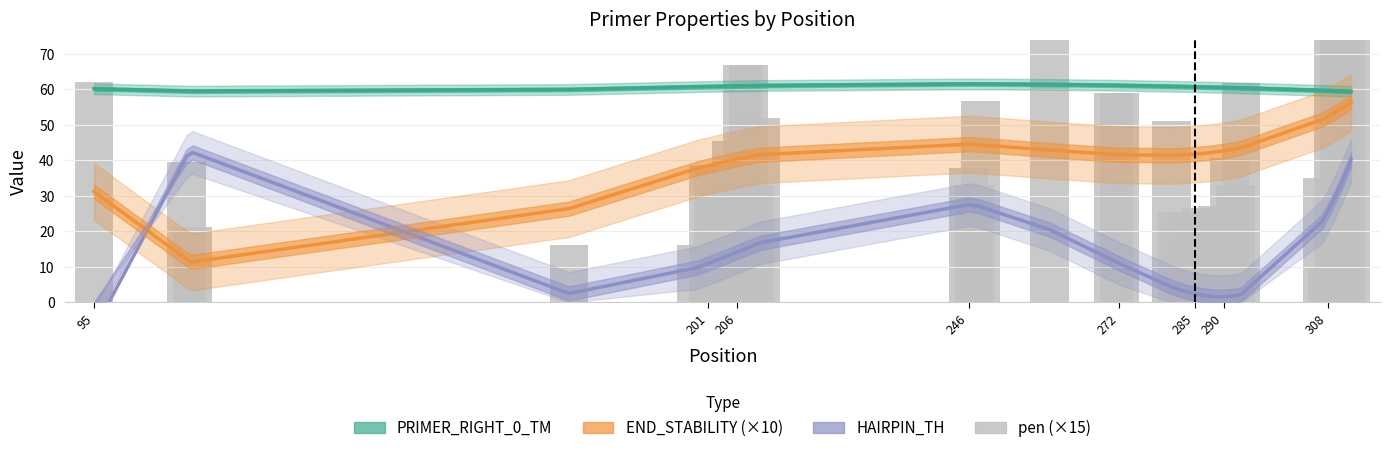

What is the label of the 39th bar from the right?

201